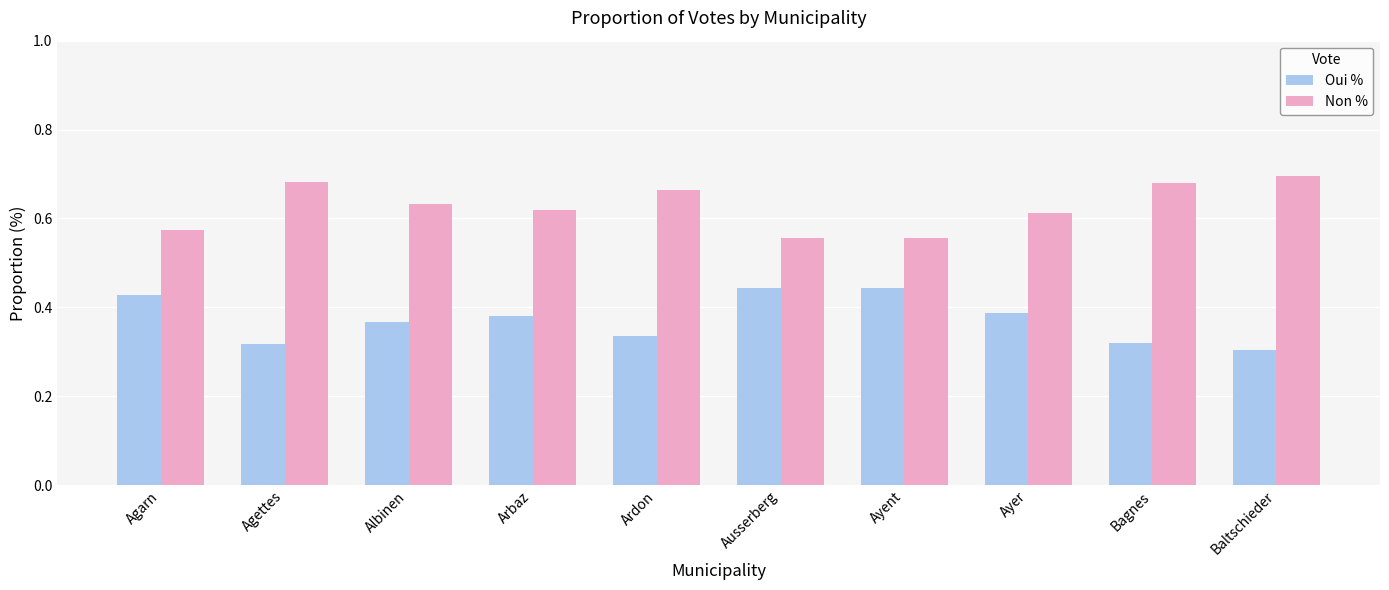

List the series in order of their peak value, highest first.

Non %, Oui %